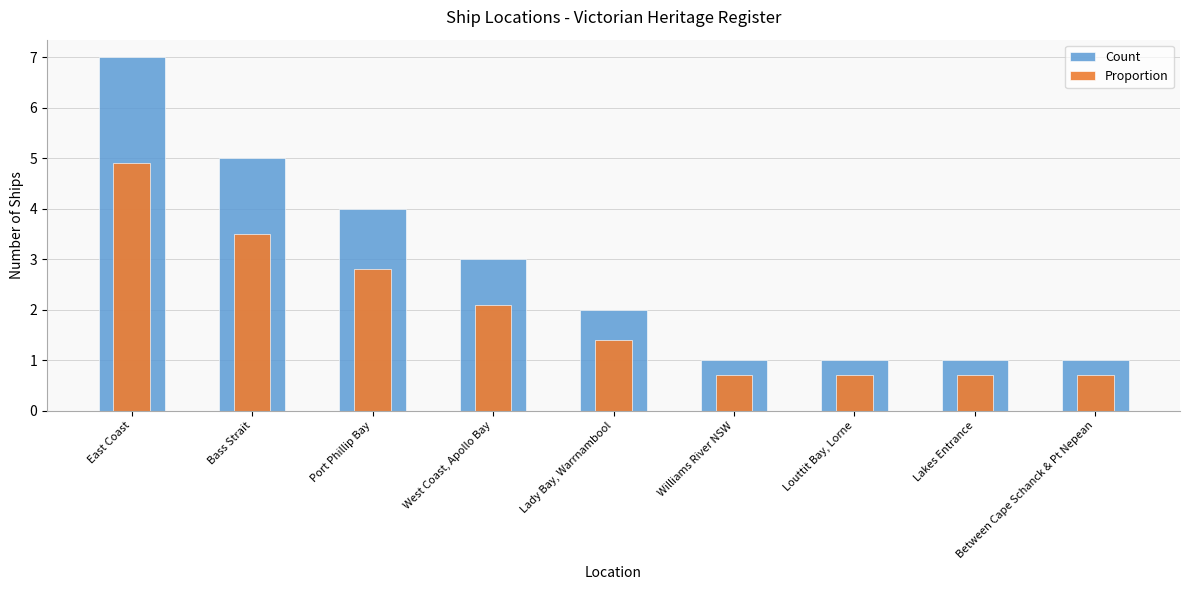

How many distinct data groups are displayed?

2